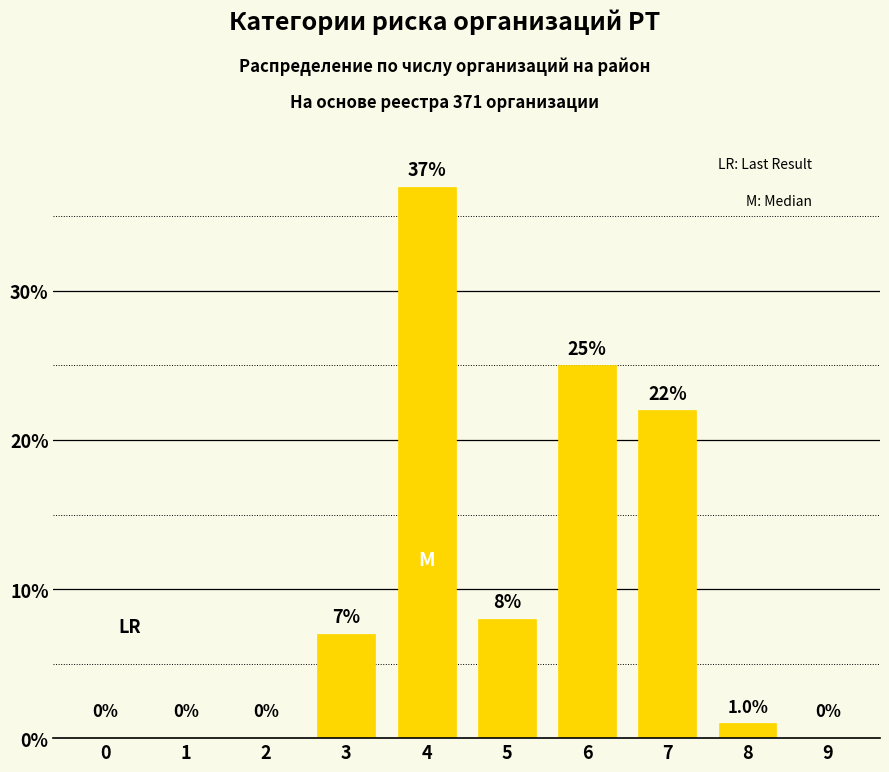

Reading left to right, list all the values displayed in this chart.

0=0	1=0	2=0	3=7	4=37	5=8	6=25	7=22	8=1	9=0